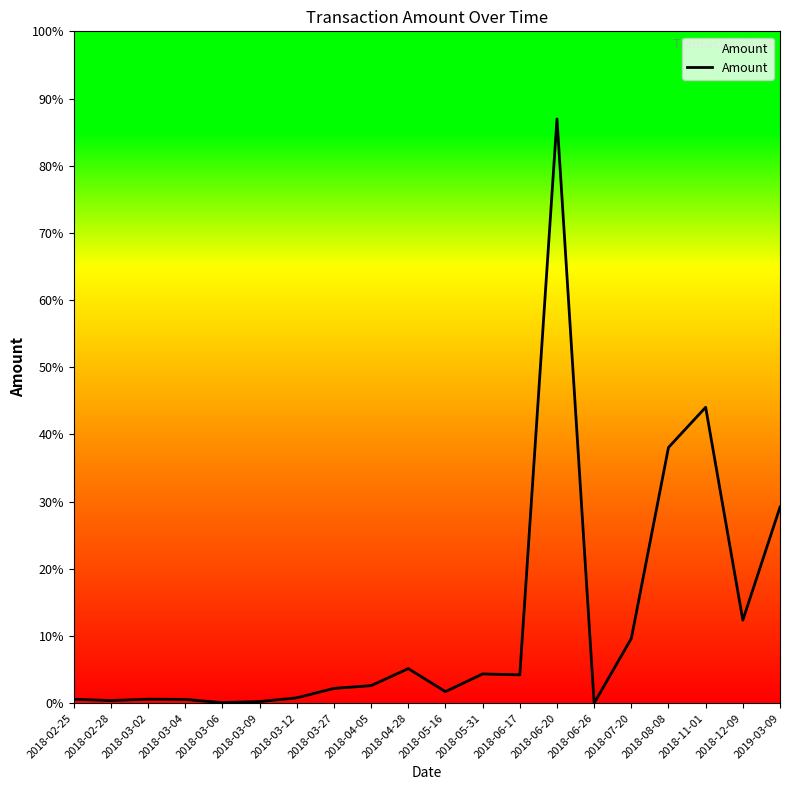

What is the label of the 10th point from the right?

2018-05-16